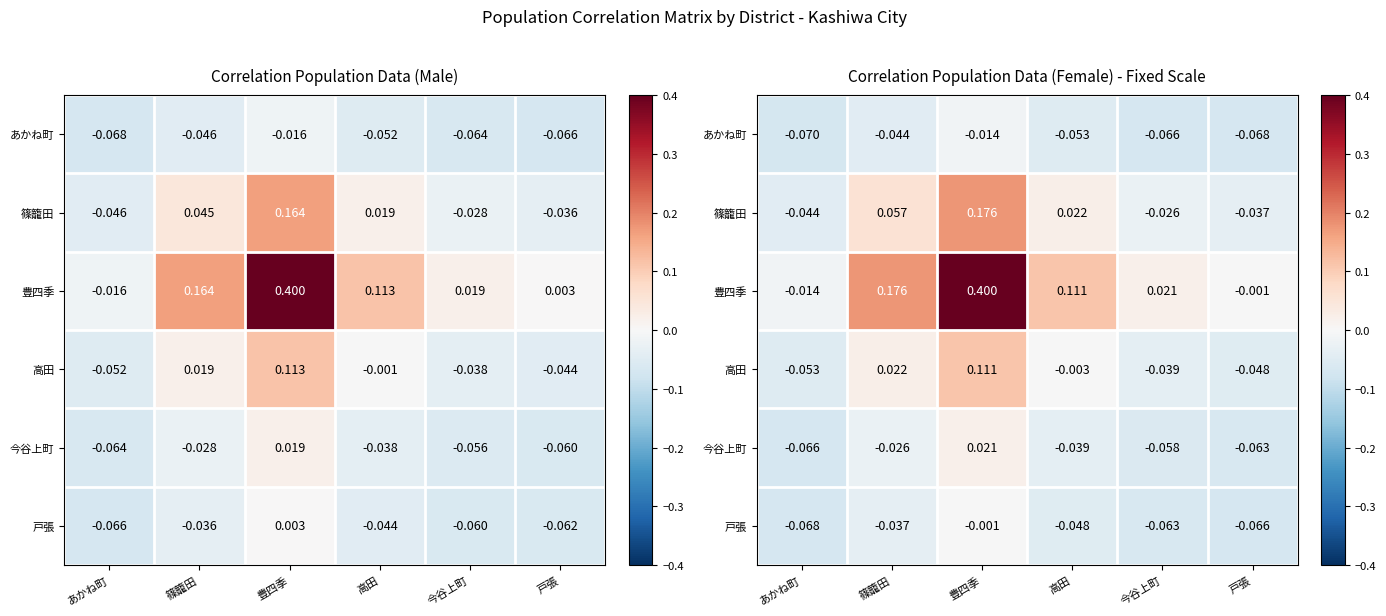

What is the difference between the maximum and minimum values in the 高田 series?

0.2